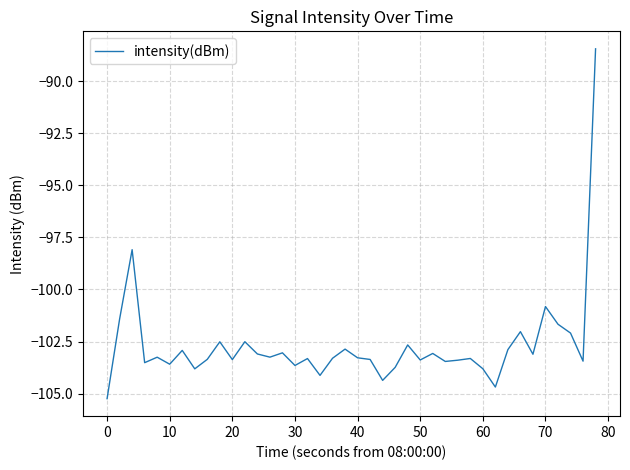

What is the difference between the maximum and minimum values?

16.8